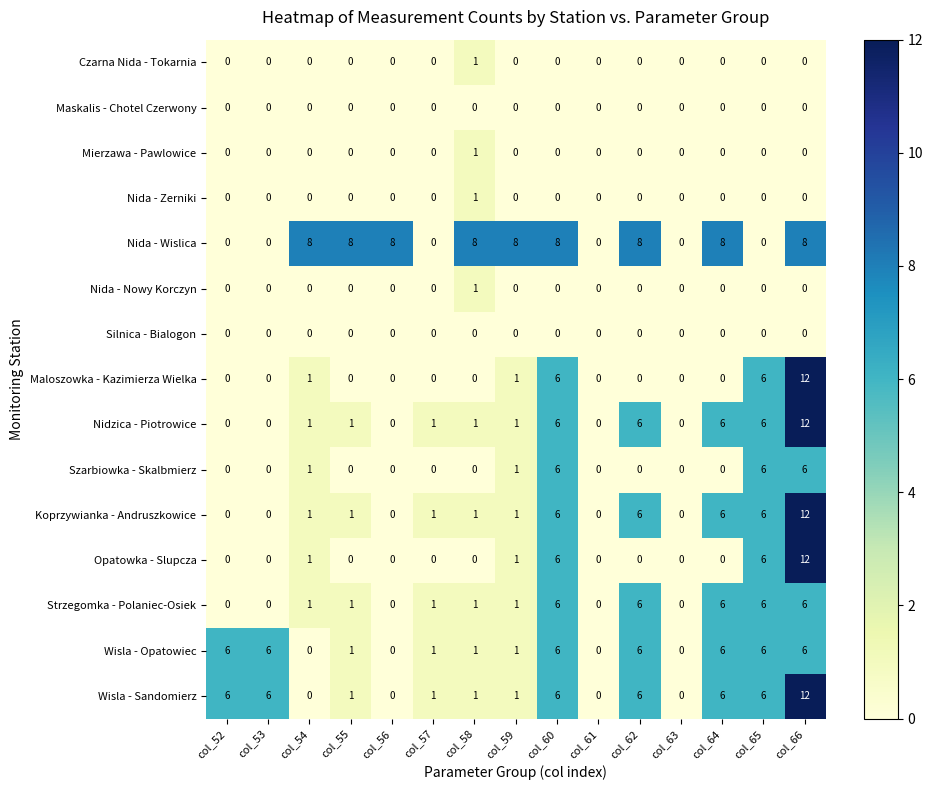

Count the number of categories in the chart.

15